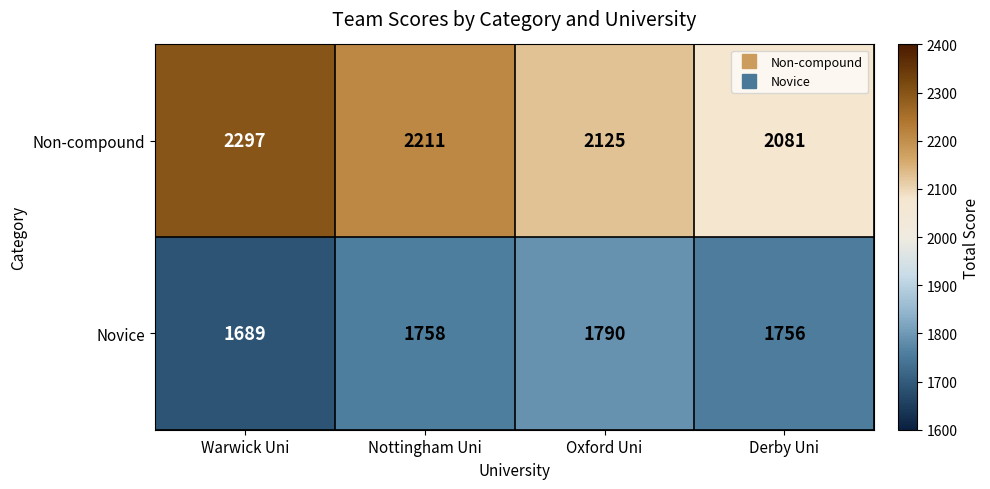

Rank the series by their maximum value, from lowest to highest.

Novice, Non-compound